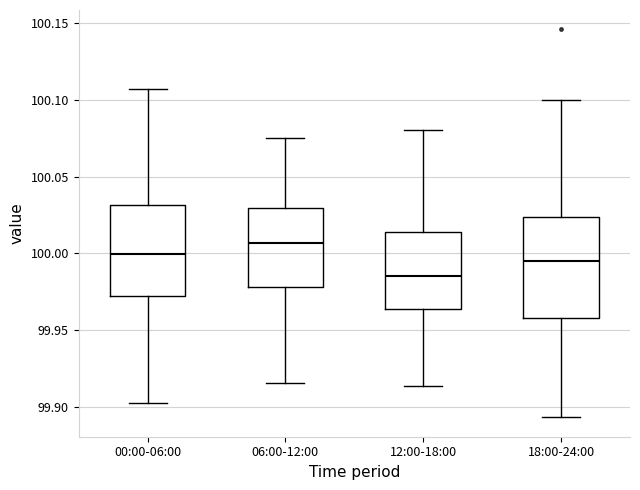

Where does the median line of the box for 18:00-24:00 sit on the y-axis? The values are not printed on the chart, so give them approximately, as read against the axis.

99.995